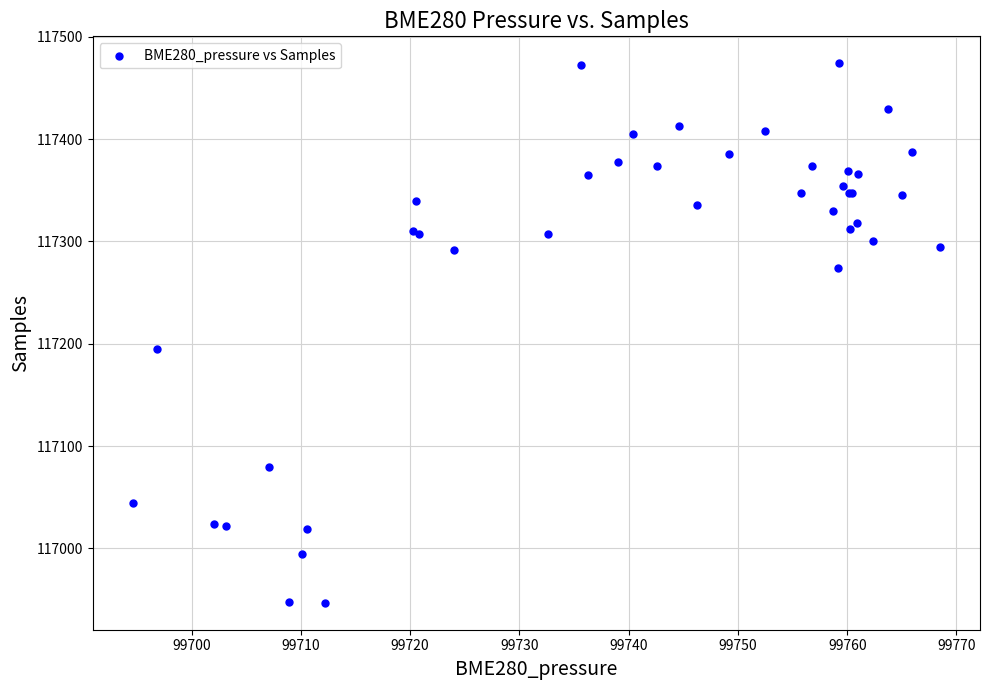

What Y value in the scatter plot is closest to 117210?

117195